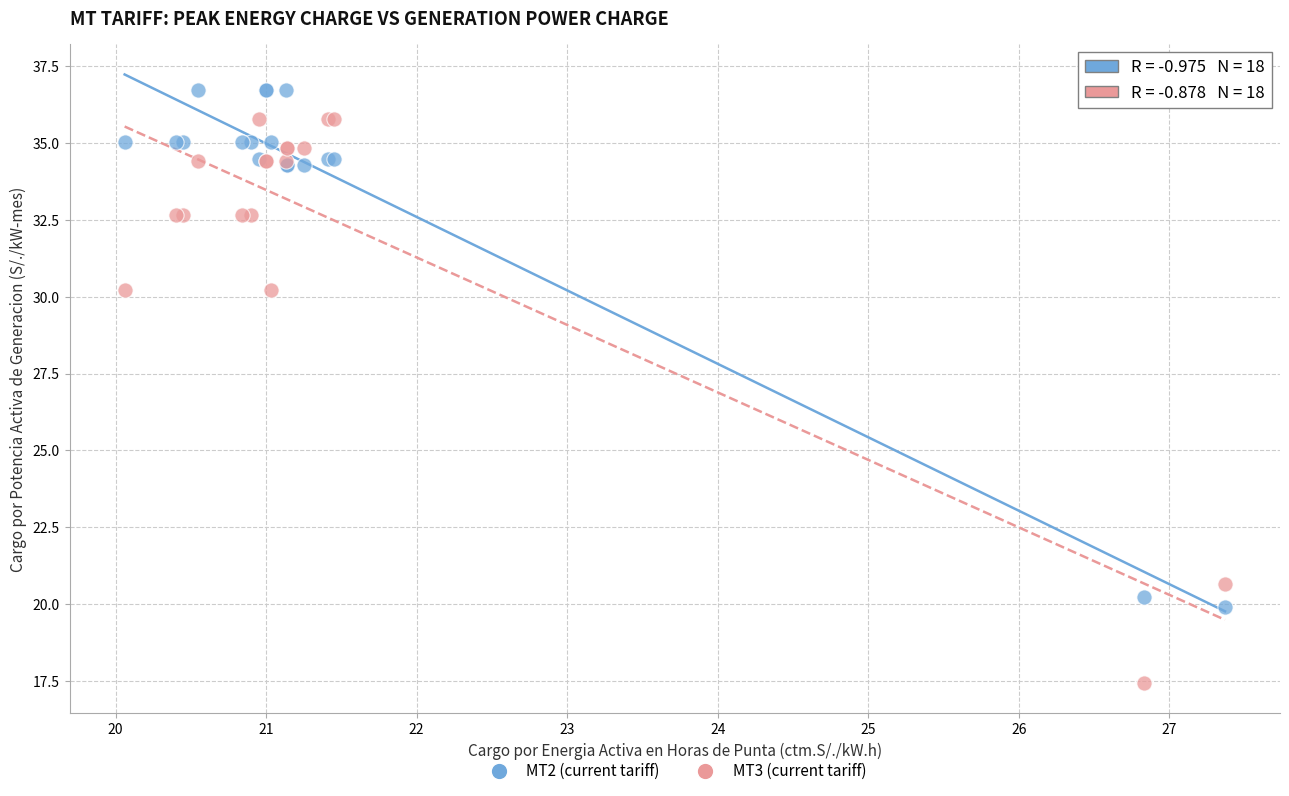

Which series reaches the maximum Y coordinate?

MT2 (current tariff)